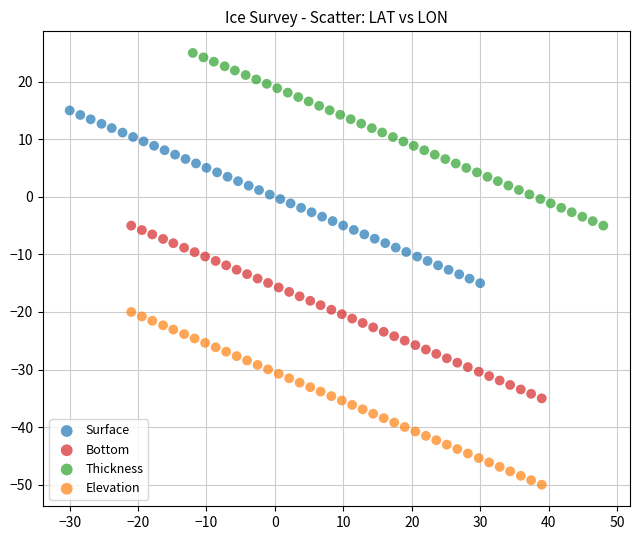

Which series reaches the maximum Y coordinate?

Thickness